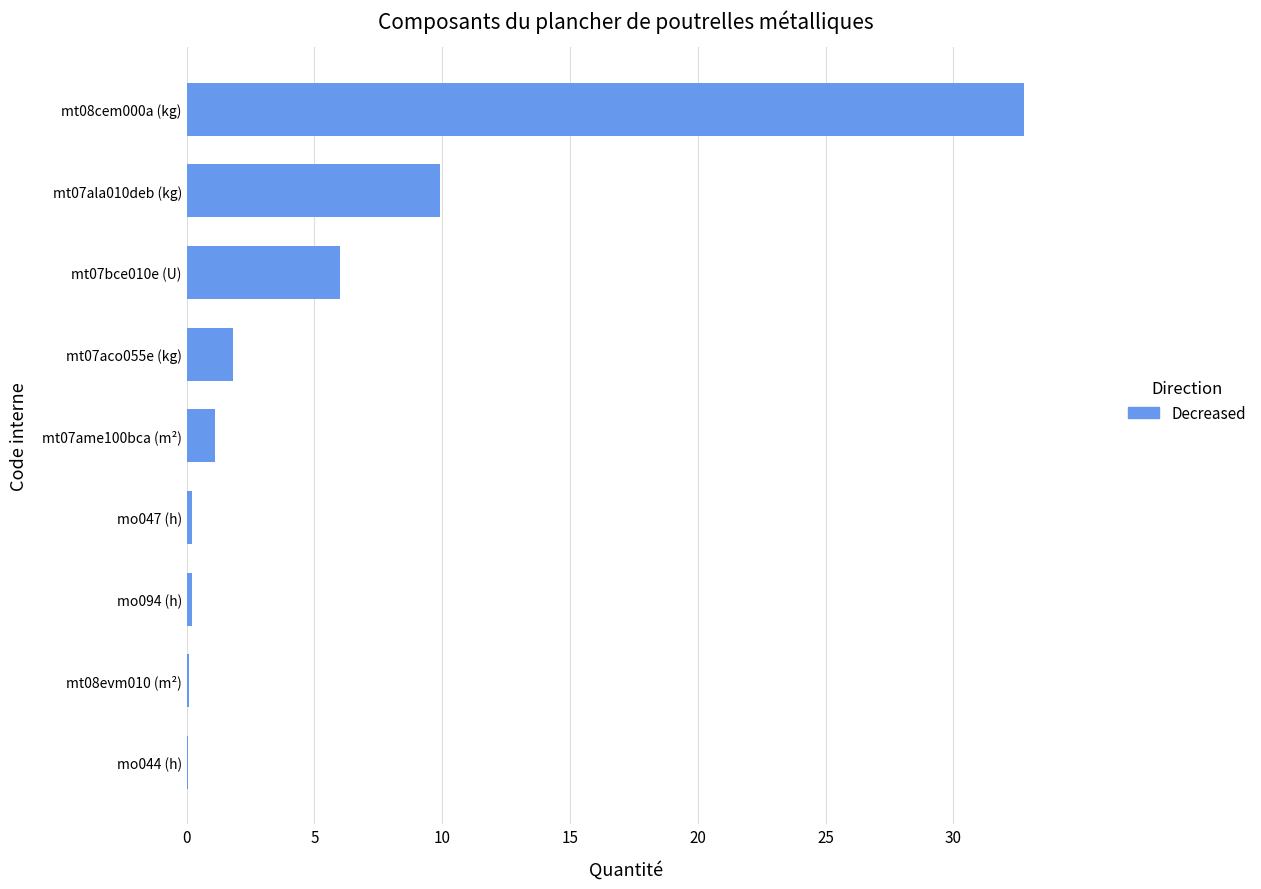

Is it true that the value at mt08cem000a (kg) is 14.5?

False